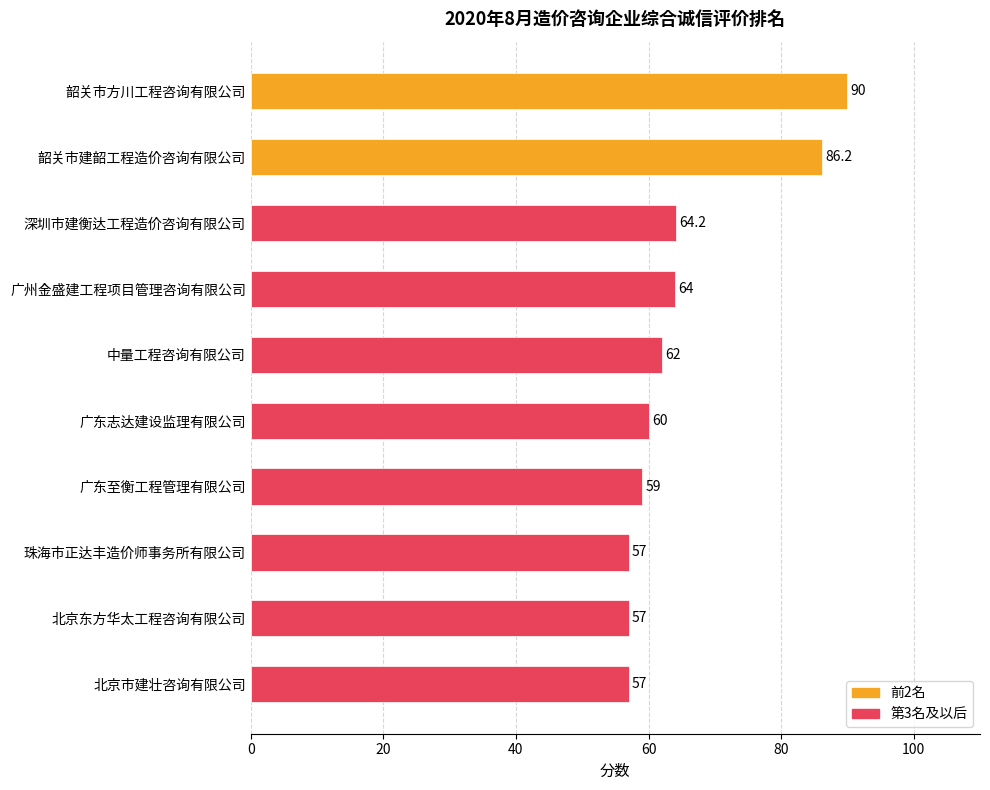

What is the label of the 10th bar from the bottom?

韶关市方川工程咨询有限公司